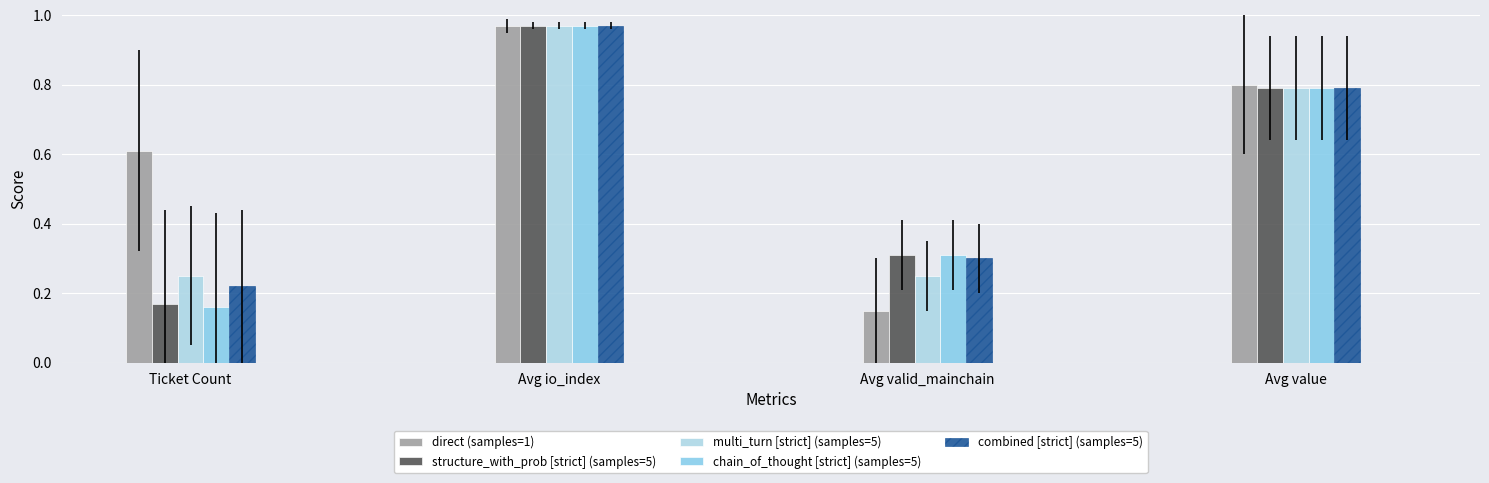

What is the difference between the second highest and second lowest values in the chain_of_thought [strict] (samples=5) series?

0.5